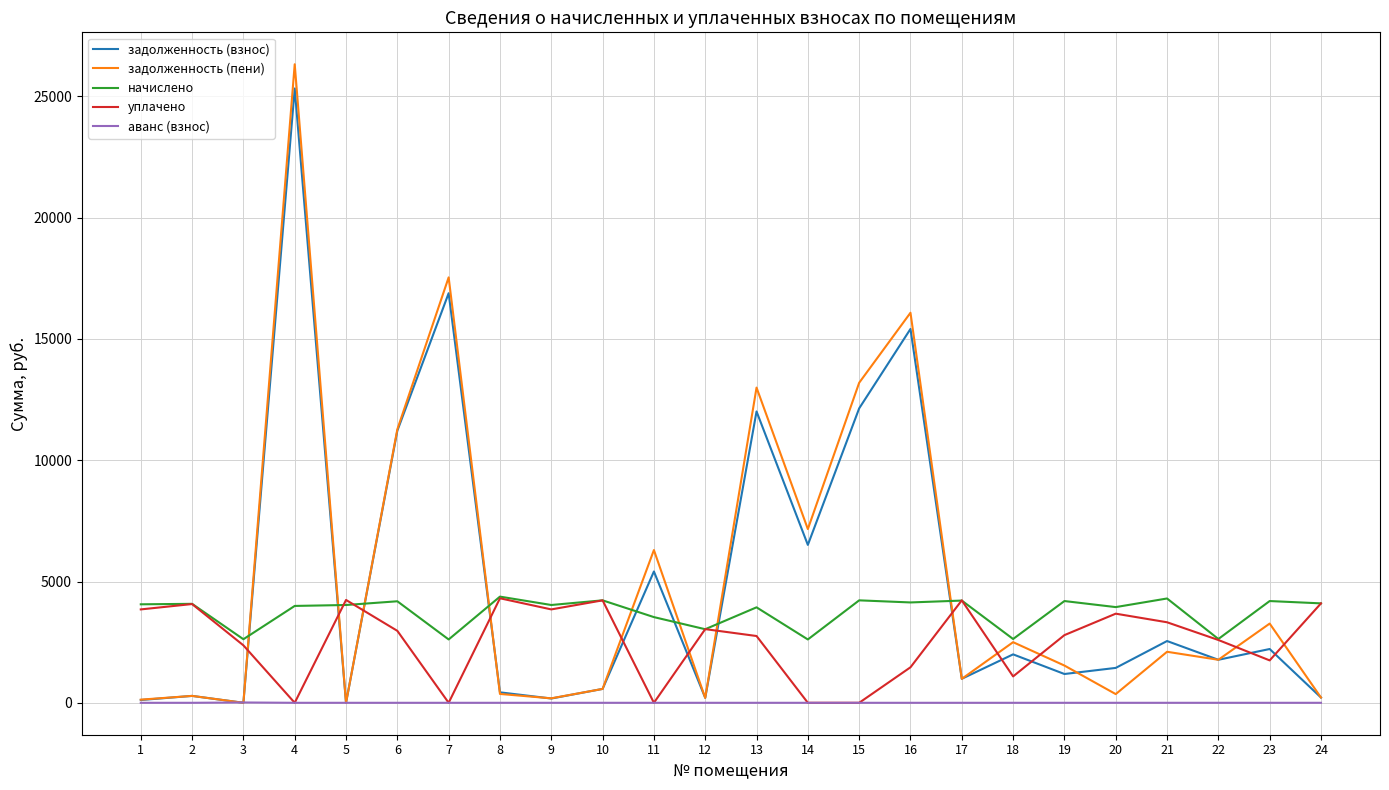

Which series has the widest spread of values?

задолженность (пени)